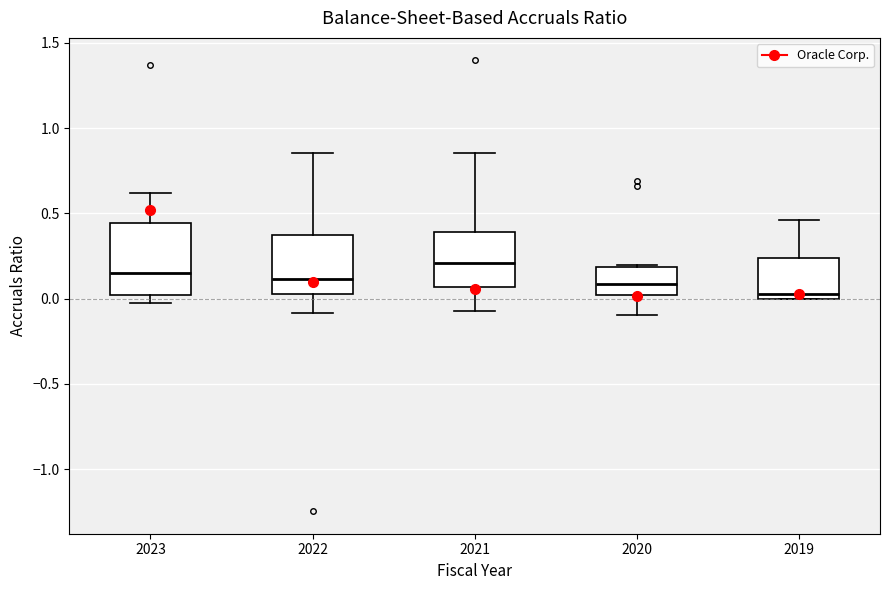

Where is the upper edge of the box at x = 2020 on the y-axis? The values are not printed on the chart, so give them approximately, as read against the axis.

0.20